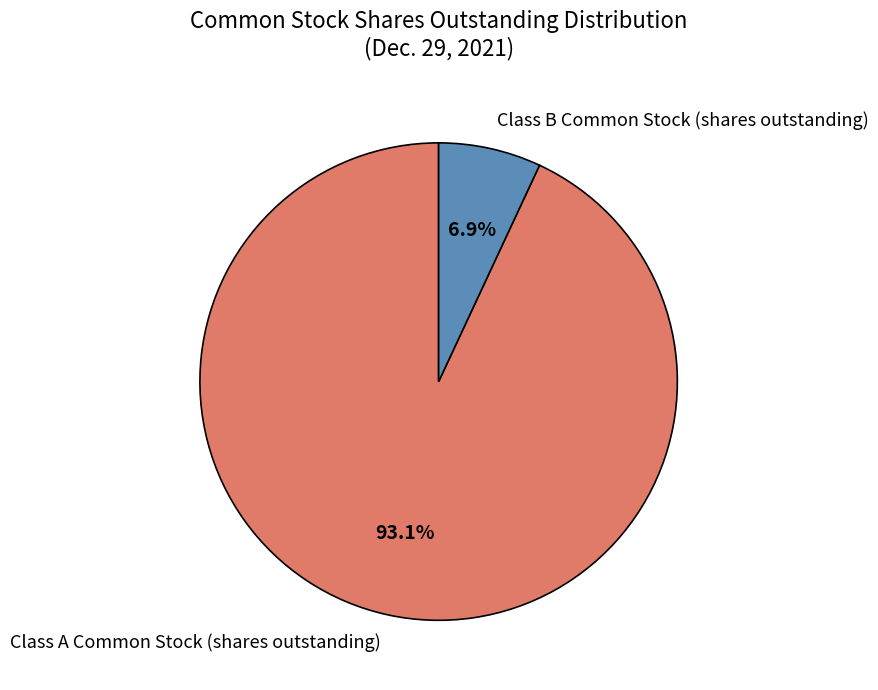

To the nearest percent, what is the difference between the Class A Common Stock (shares outstanding) and Class B Common Stock (shares outstanding) slice percentages?

86%